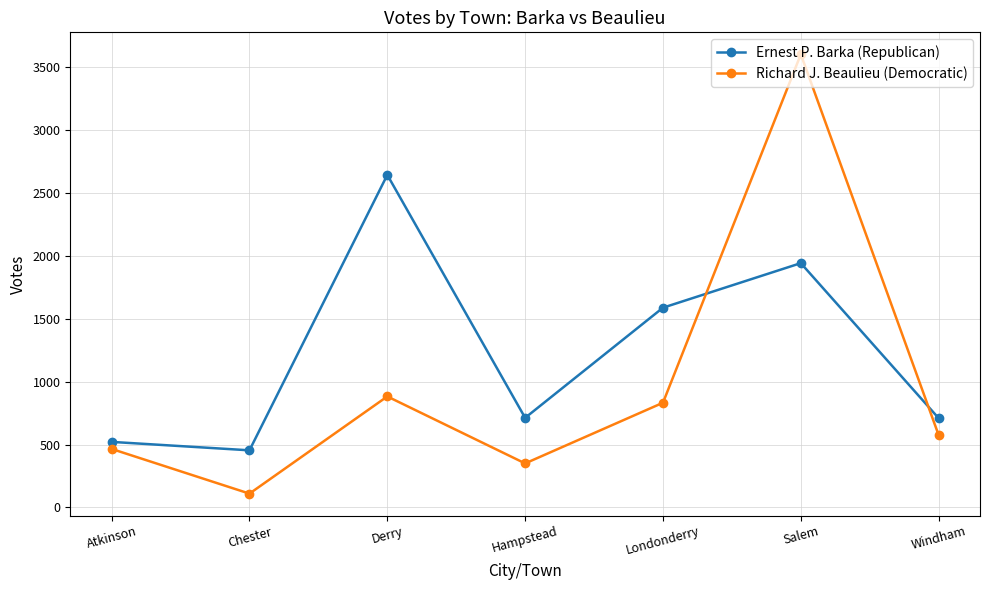

Rank the series at Windham from lowest to highest value.

Richard J. Beaulieu (Democratic), Ernest P. Barka (Republican)